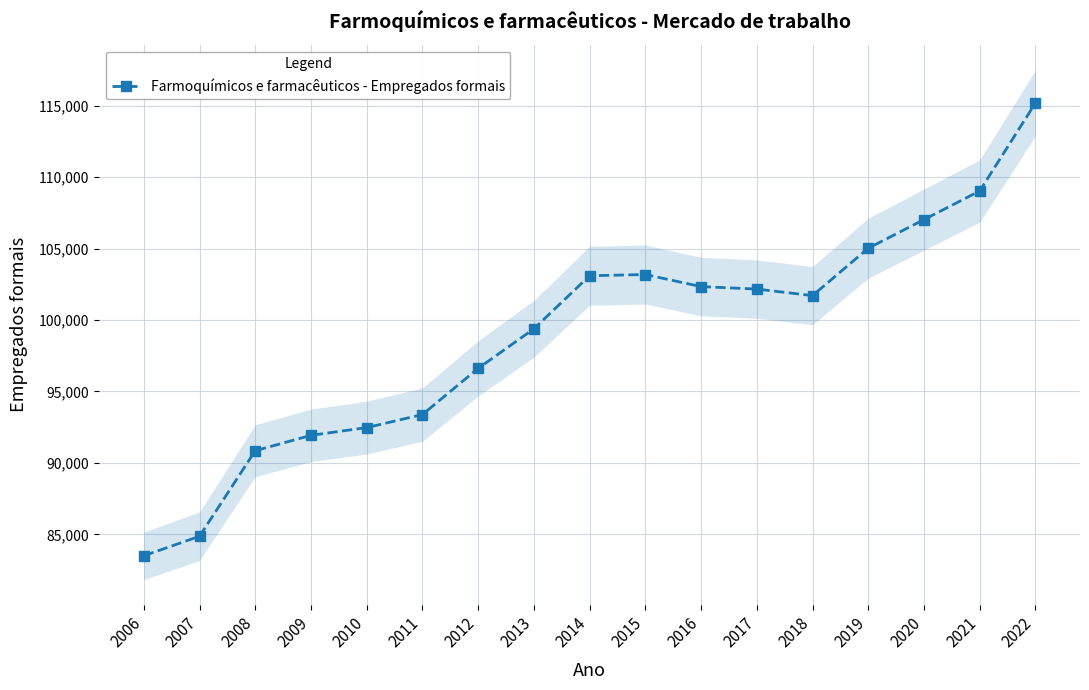

Count the number of data series in this chart.

1